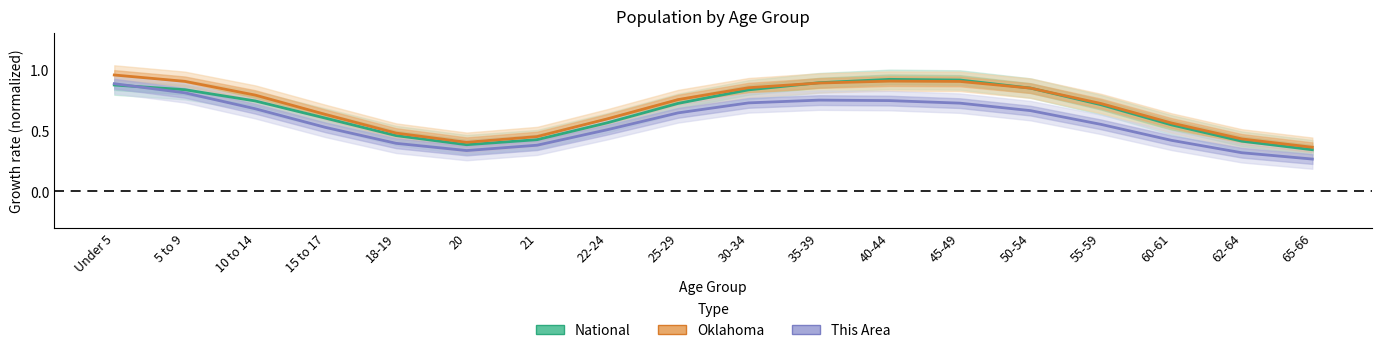

What is the average value of the National series?

0.7